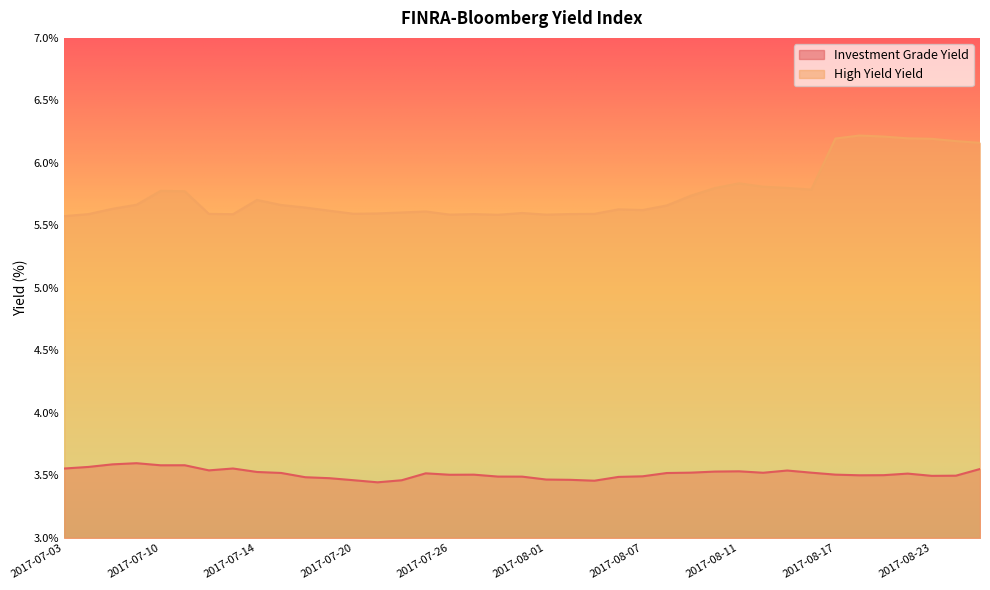

Which series has the widest spread of values?

High Yield Yield